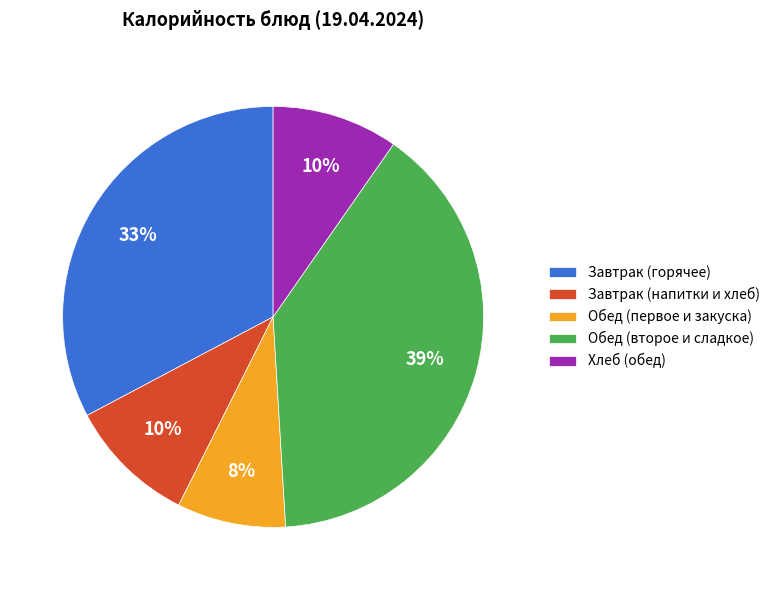

How many slices are in this pie chart?

5